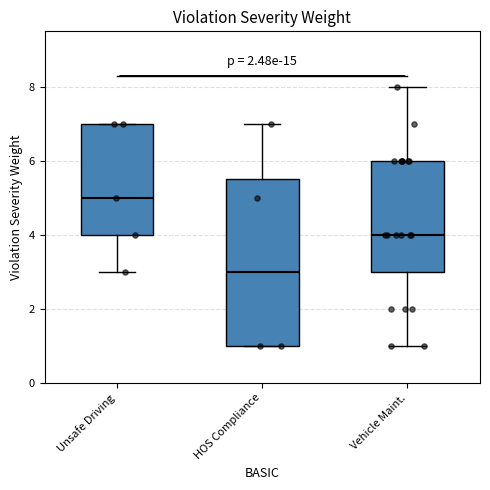

Reading left to right, read every box against the y-axis: the position of its median line, the range the box covers, and the ends of its whiskers. The values are not printed on the chart, so give them approximately, as read against the axis.

Unsafe Driving: median 5.0, box 4.0 to 7.0, whiskers 3.0 to 7.0
HOS Compliance: median 3.0, box 1.0 to 5.6, whiskers 1.0 to 7.0
Vehicle Maint.: median 4.0, box 3.0 to 6.0, whiskers 1.0 to 8.0